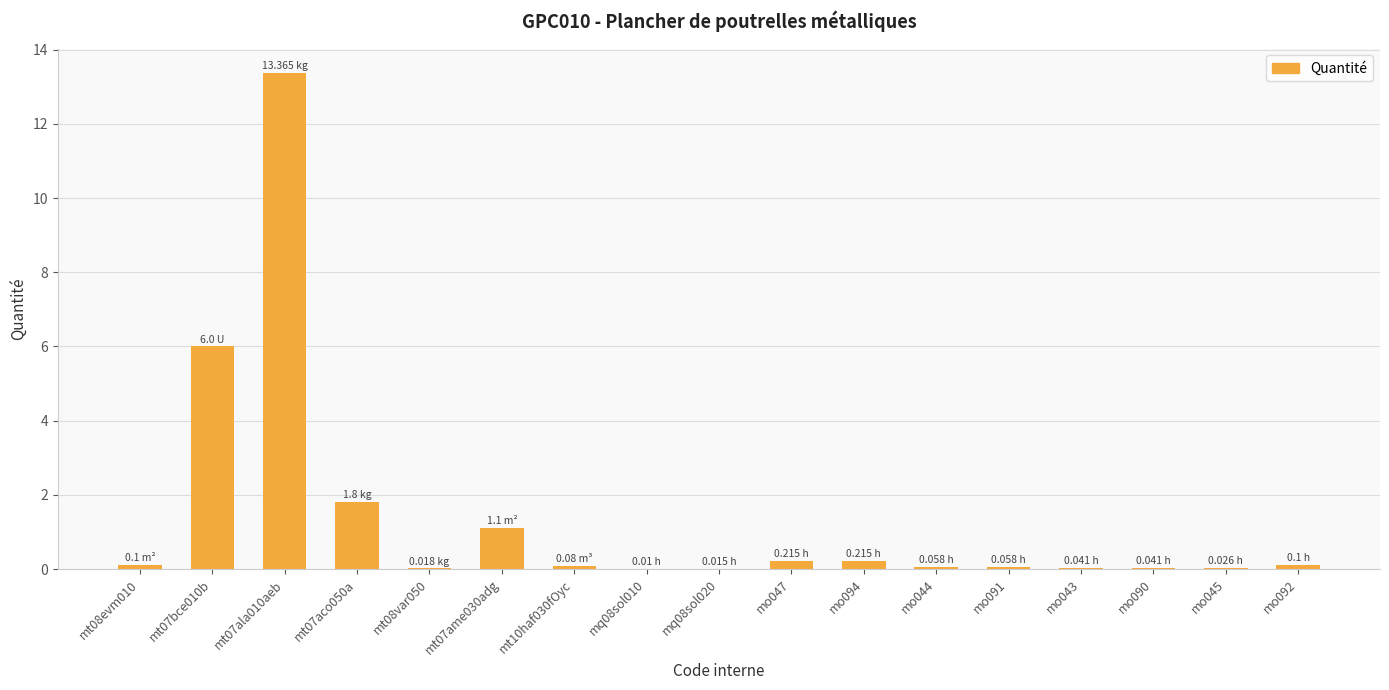

What is the sum of all values?

23.2